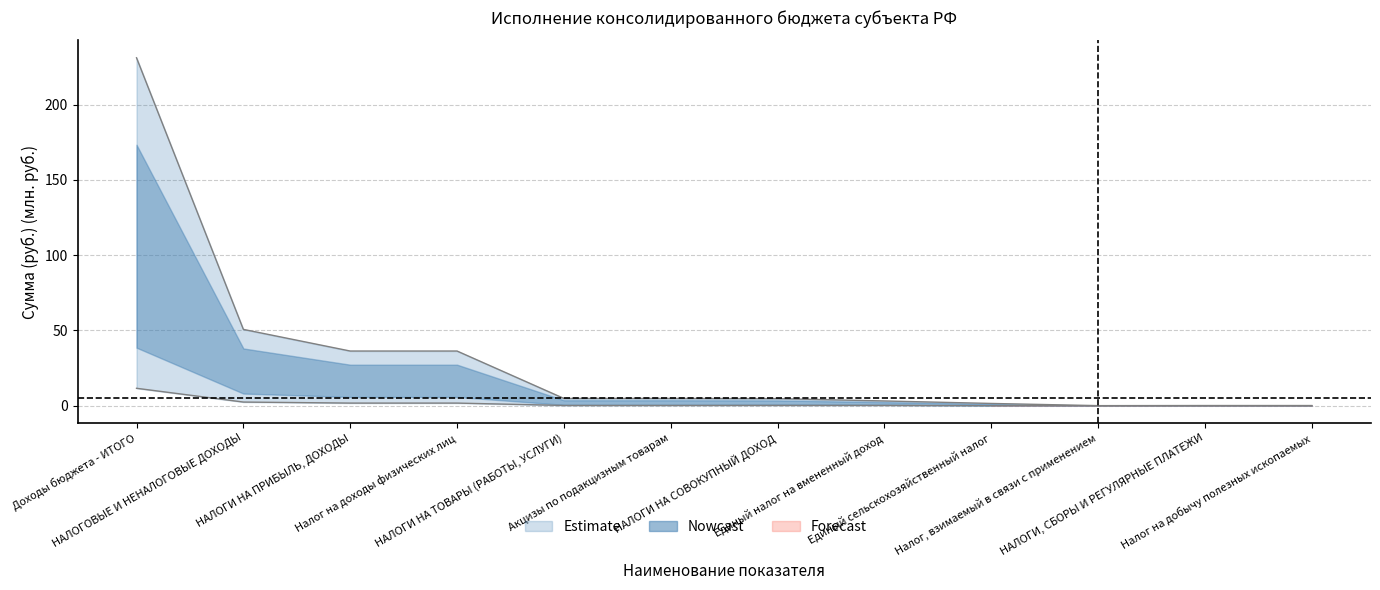

Is the value of Утверждено (консолидированный бюджет) at Налог, взимаемый в связи с применением greater than the value of Исполнено (консолидированный бюджет) at Единый сельскохозяйственный налог?

Yes